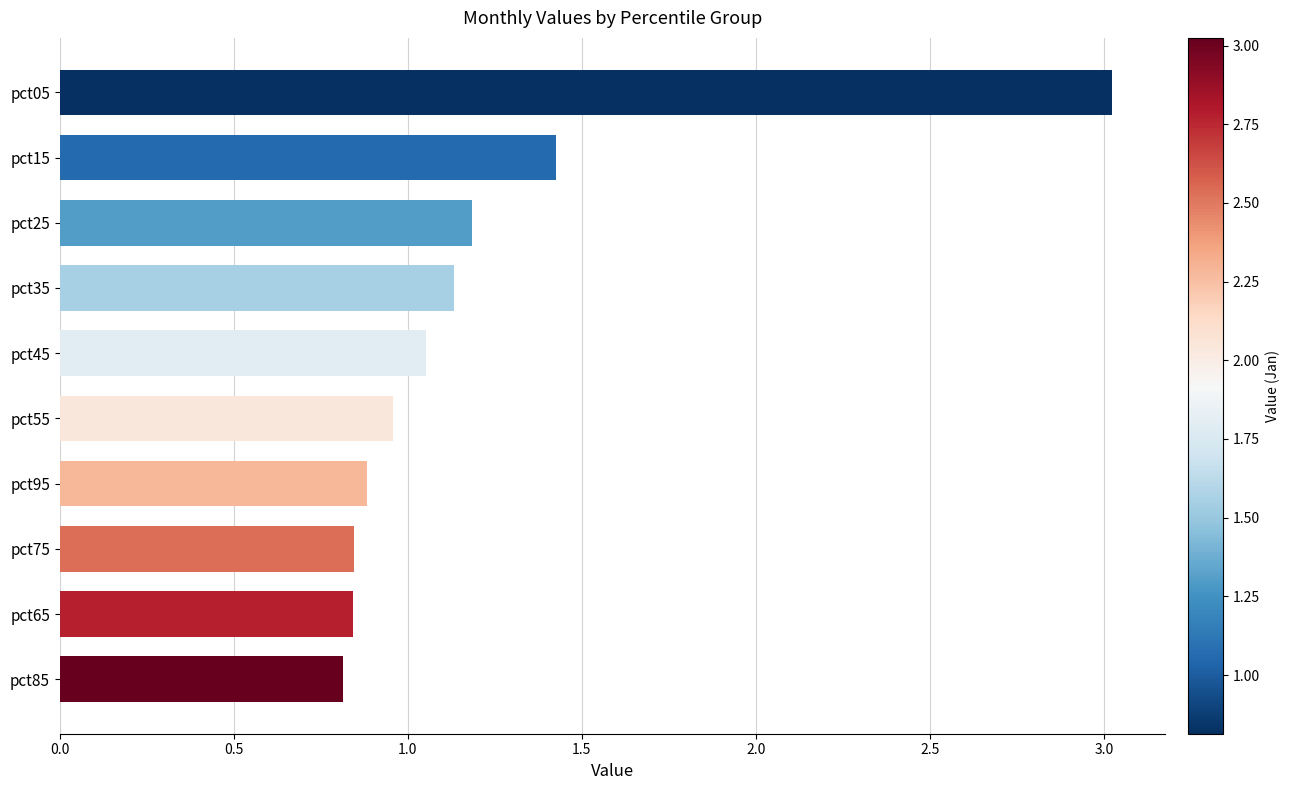

Which has a higher value, pct55 or pct65?

pct55